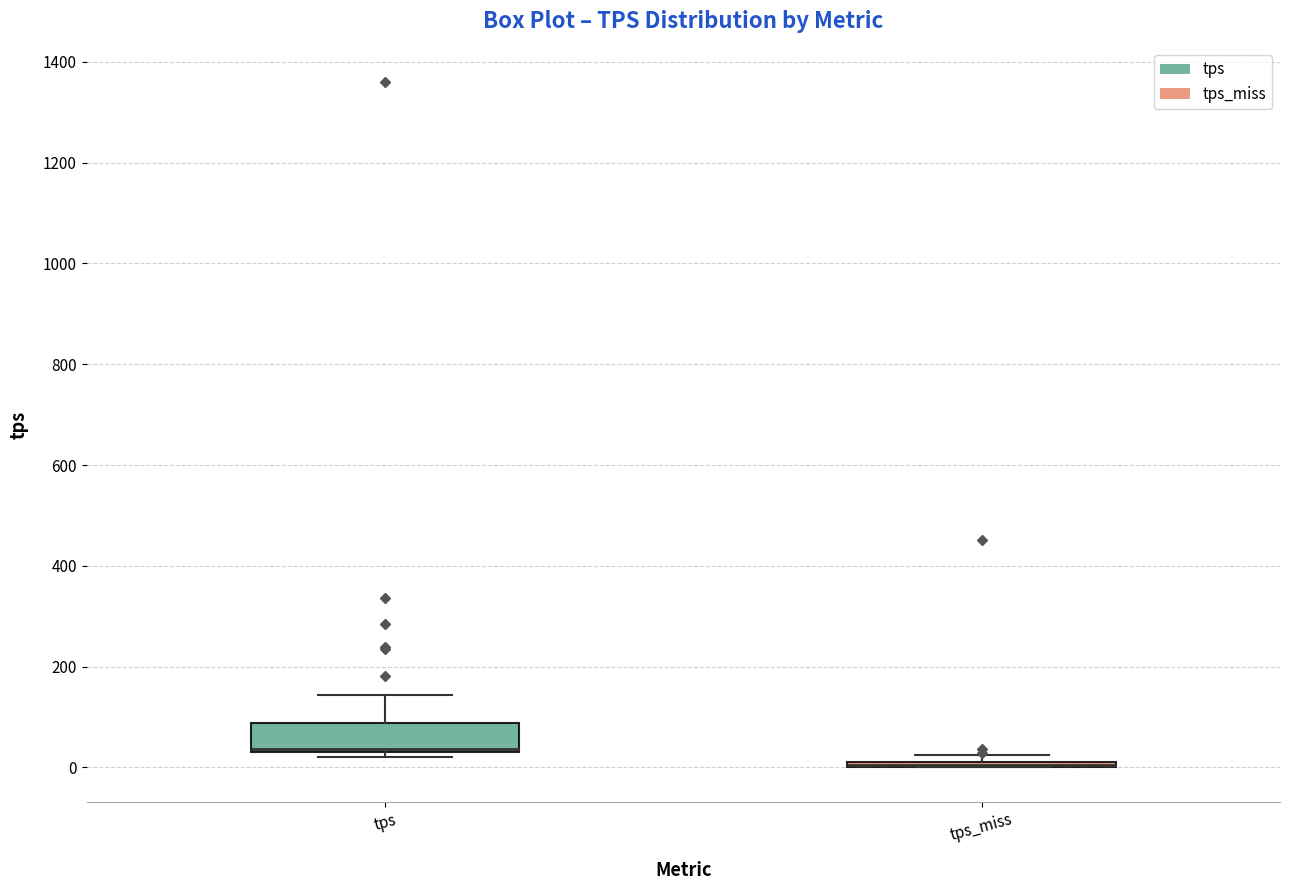

Where does the upper whisker of the box for tps end on the y-axis? The values are not printed on the chart, so give them approximately, as read against the axis.

140